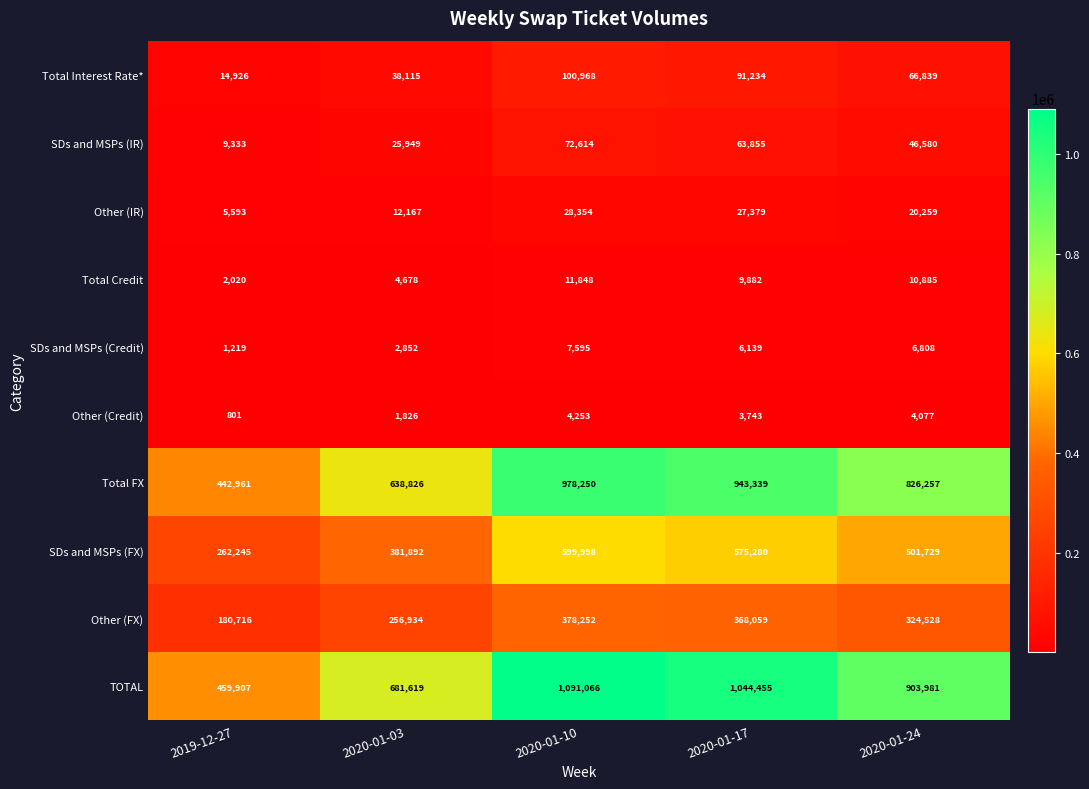

Which series changed the most between 2020-01-03 and 2020-01-17?

TOTAL